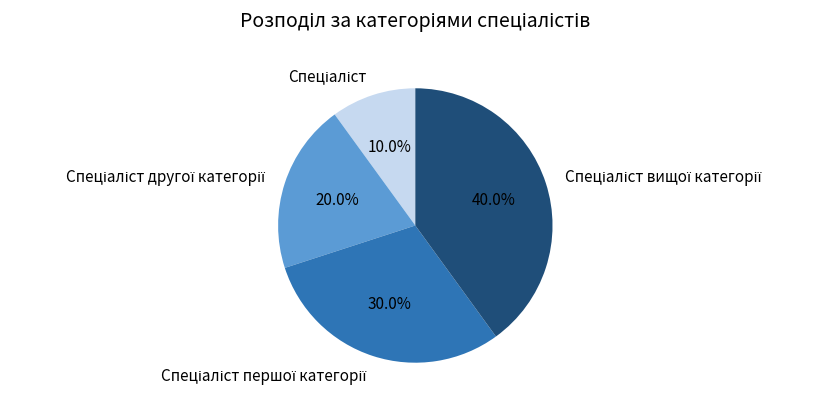

Is there a majority slice in this chart?

No